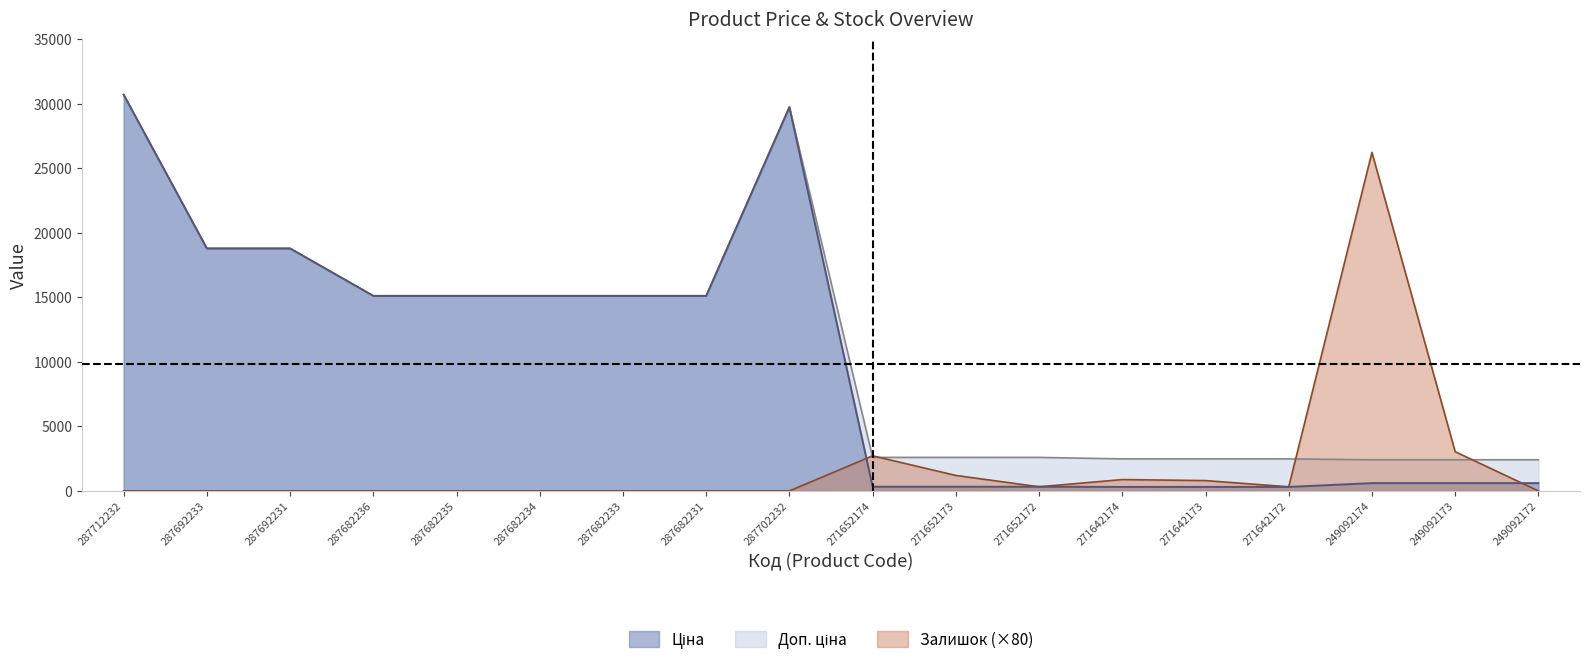

What is the total value across all series at 271652172?

3243.1